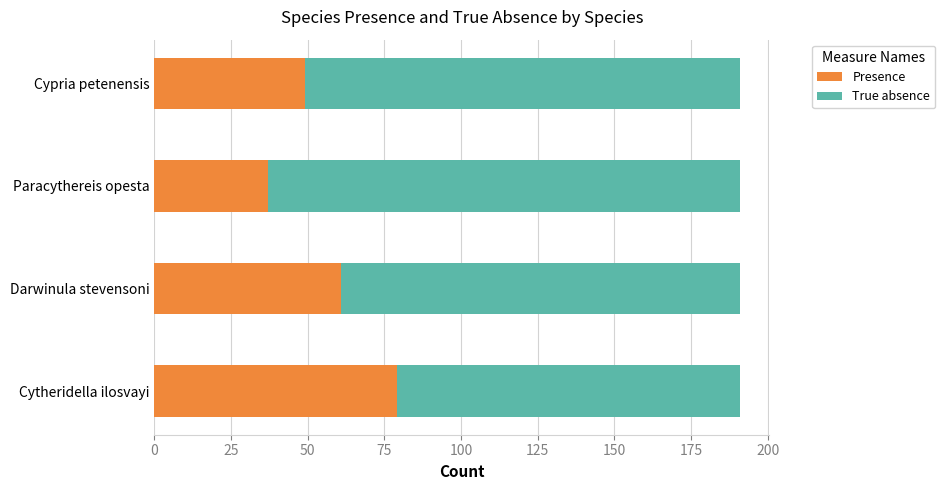

True or false: Presence has a value of 37 at Paracythereis opesta.

True